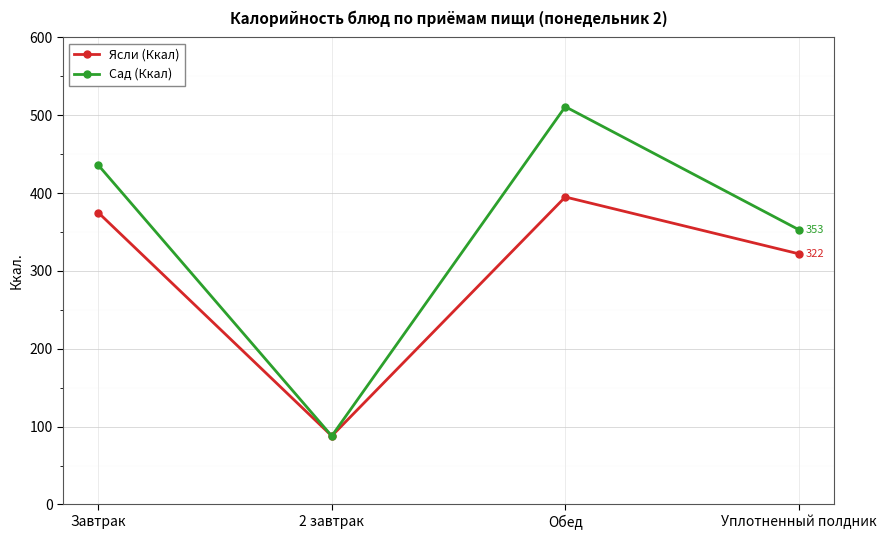

Where is Ясли (Ккал) nearest to the value 241?

Уплотненный полдник